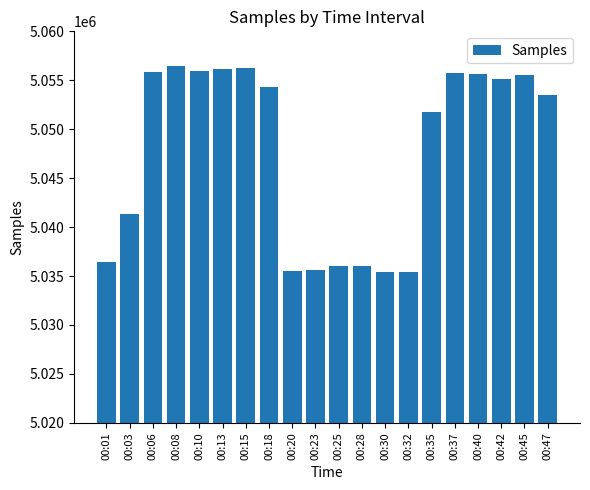

What is the sum of the values at 00:37 and 00:25?

10091770